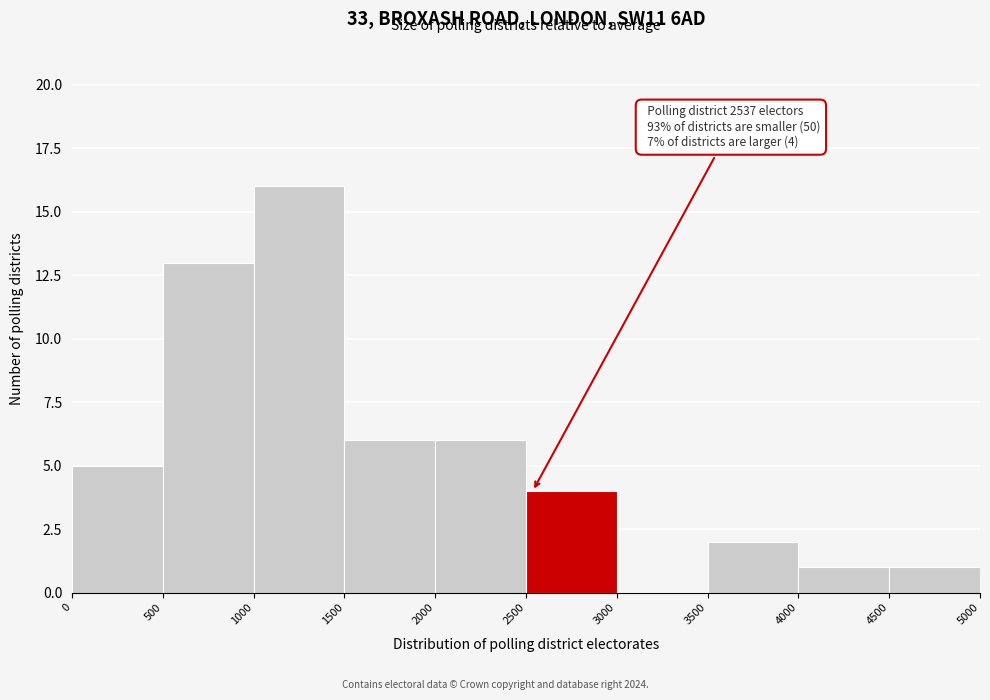

Which range on the x-axis has the tallest bar?

1000 to 1500